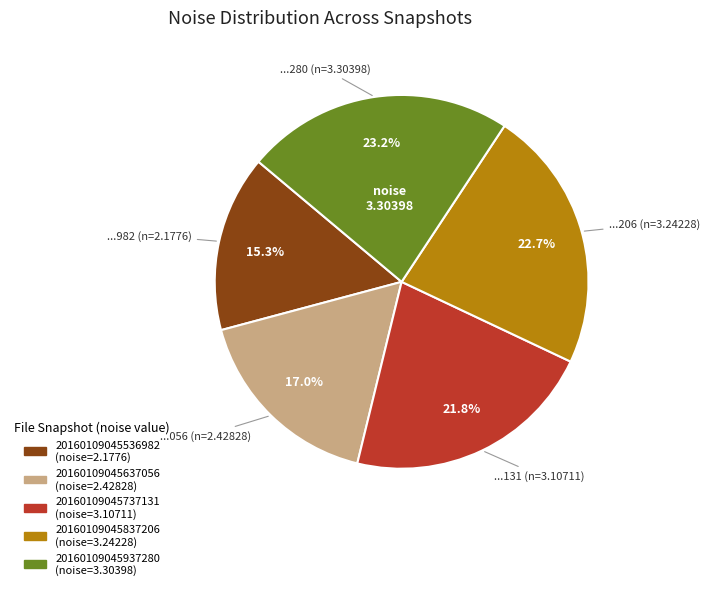

Is 20160109045937280 the majority of the pie?

No